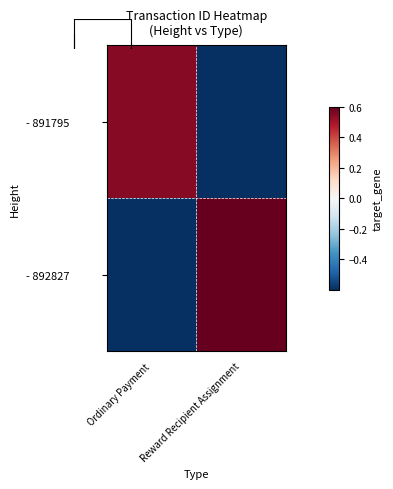

Between Reward Recipient Assignment and Ordinary Payment, which is larger?

Ordinary Payment